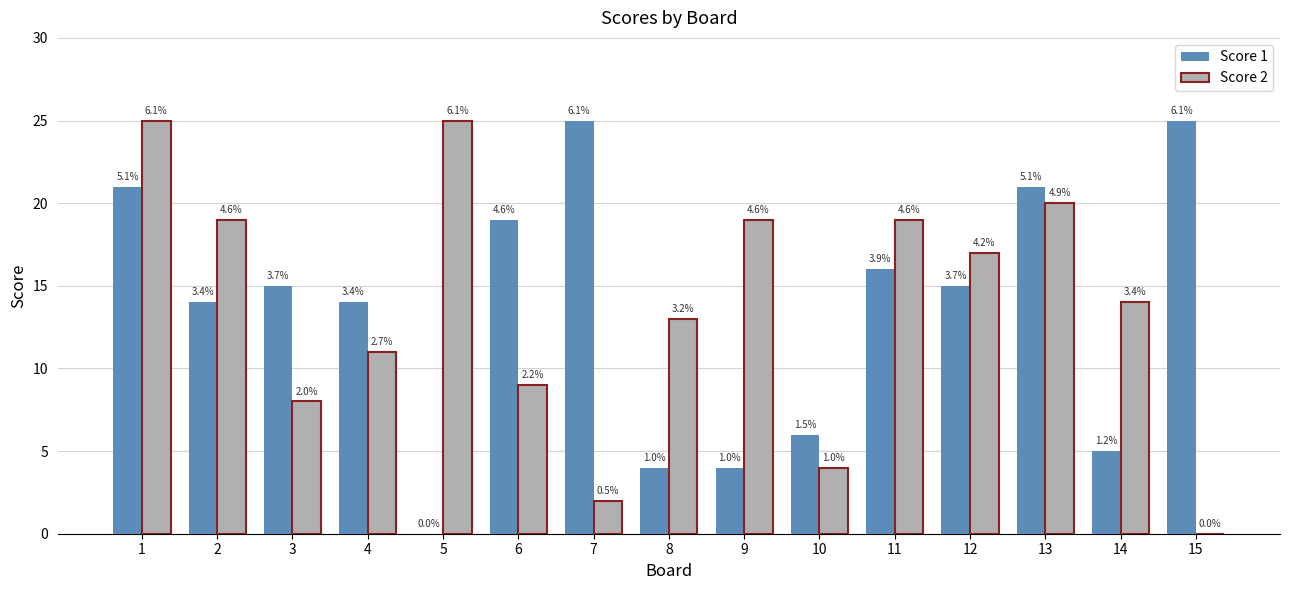

What is the greatest value displayed?

25